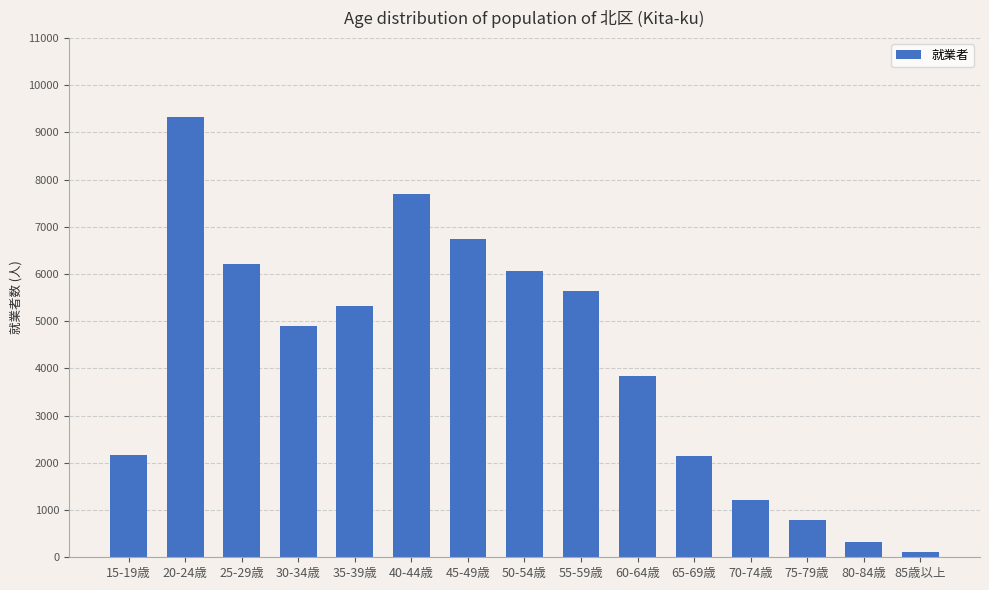

What is the difference between the maximum and second lowest values?

8999